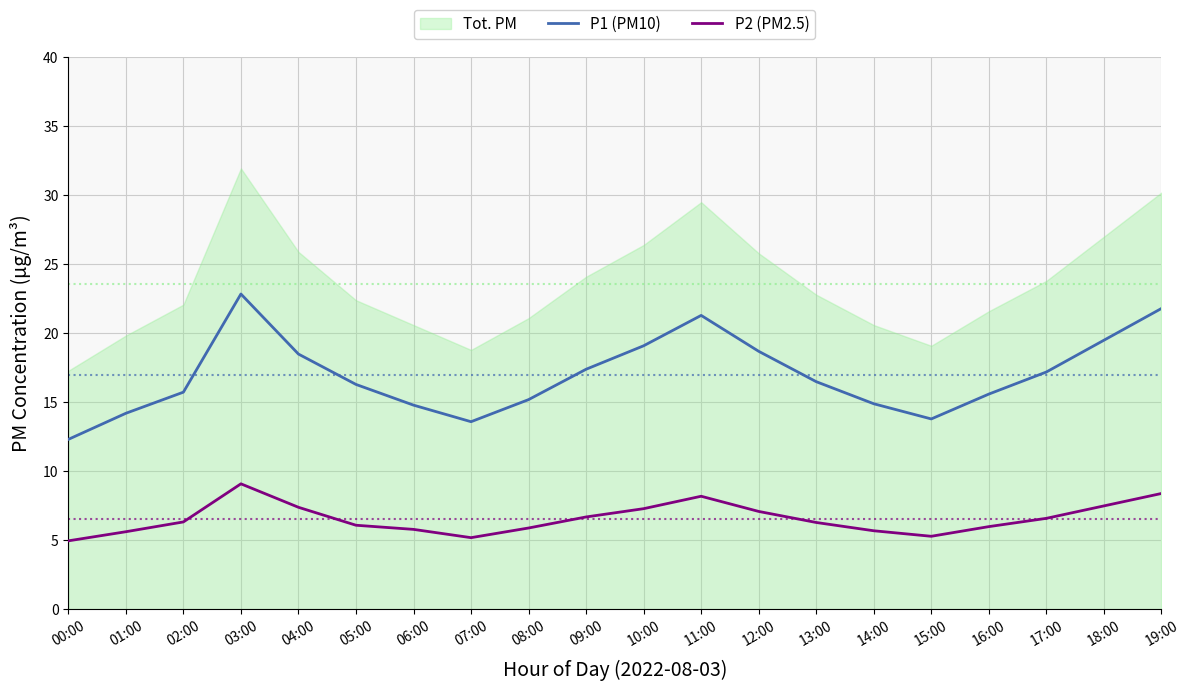

What is the highest value of the P2 (PM2.5) series?

9.1